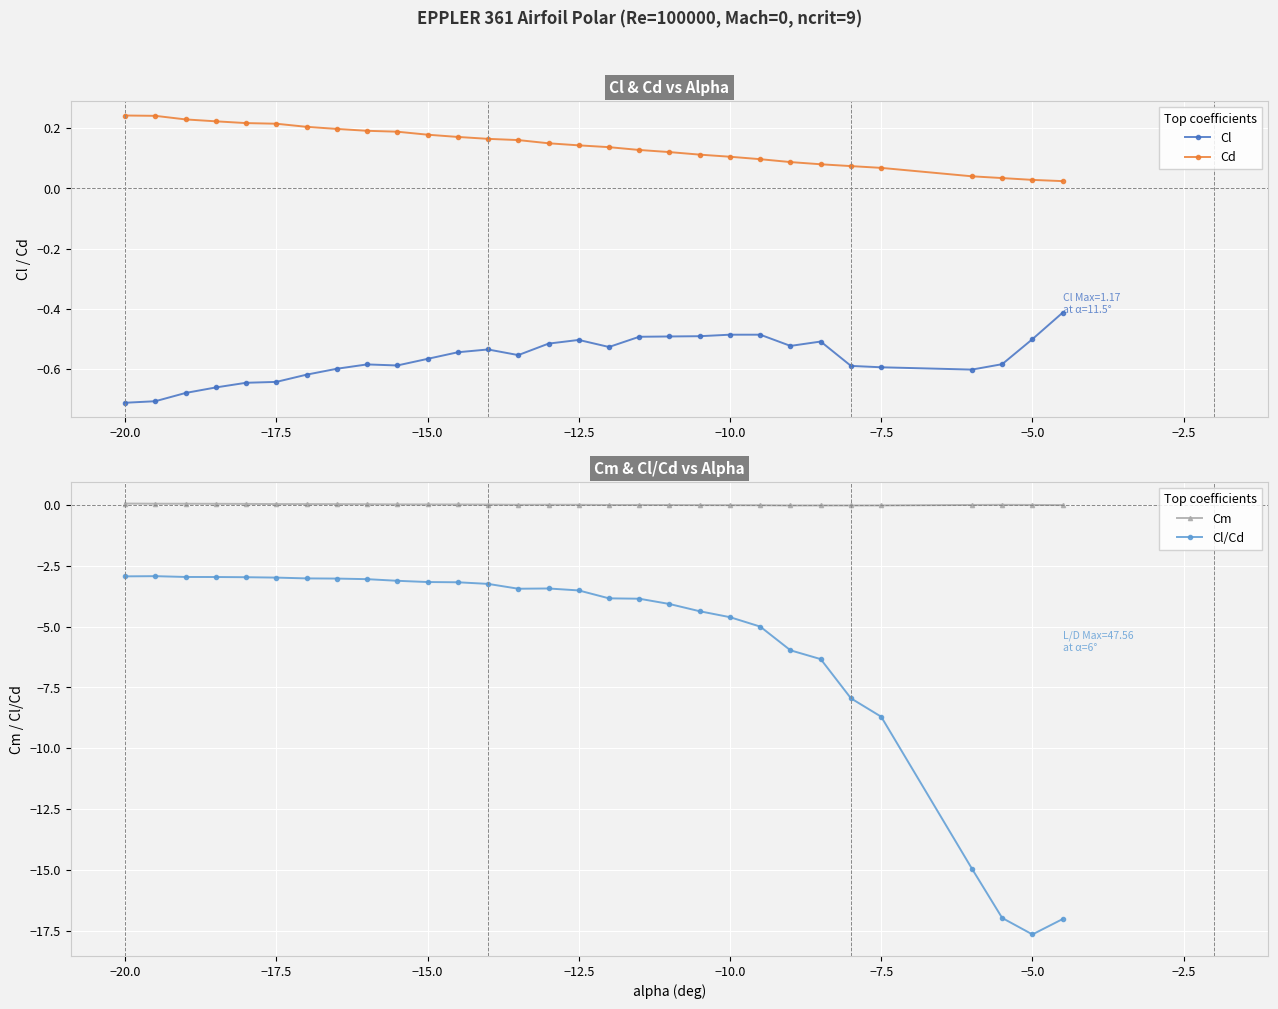

Is the value of Cl at −5.0 greater than the value of Cd at −7.5?

No